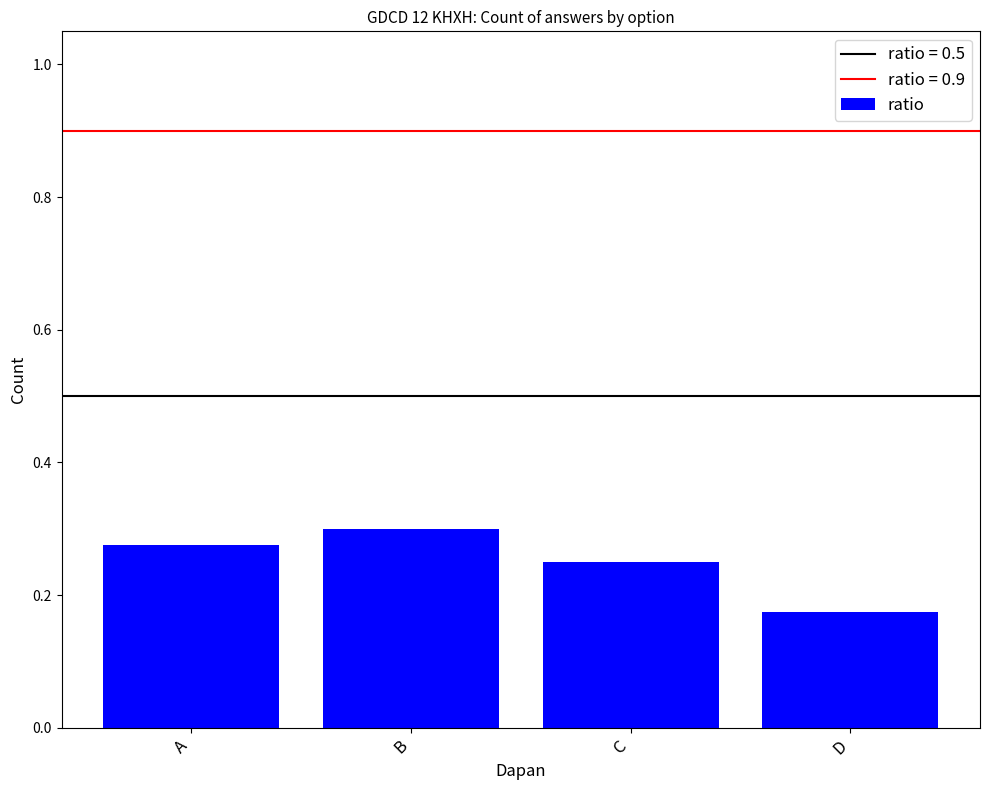

Rank the categories by value from lowest to highest.

D, C, A, B